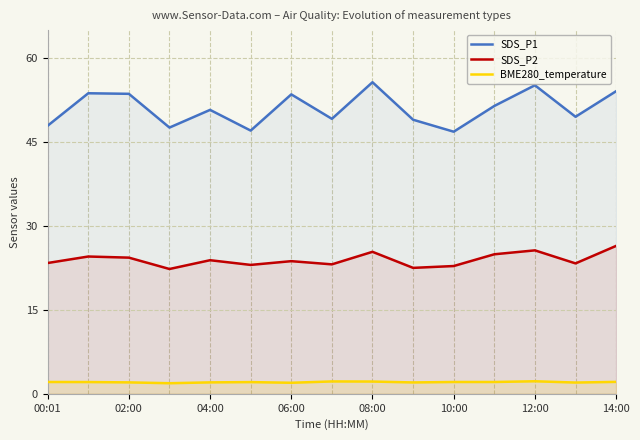

True or false: SDS_P2 has more than 0 interior local peaks.

True